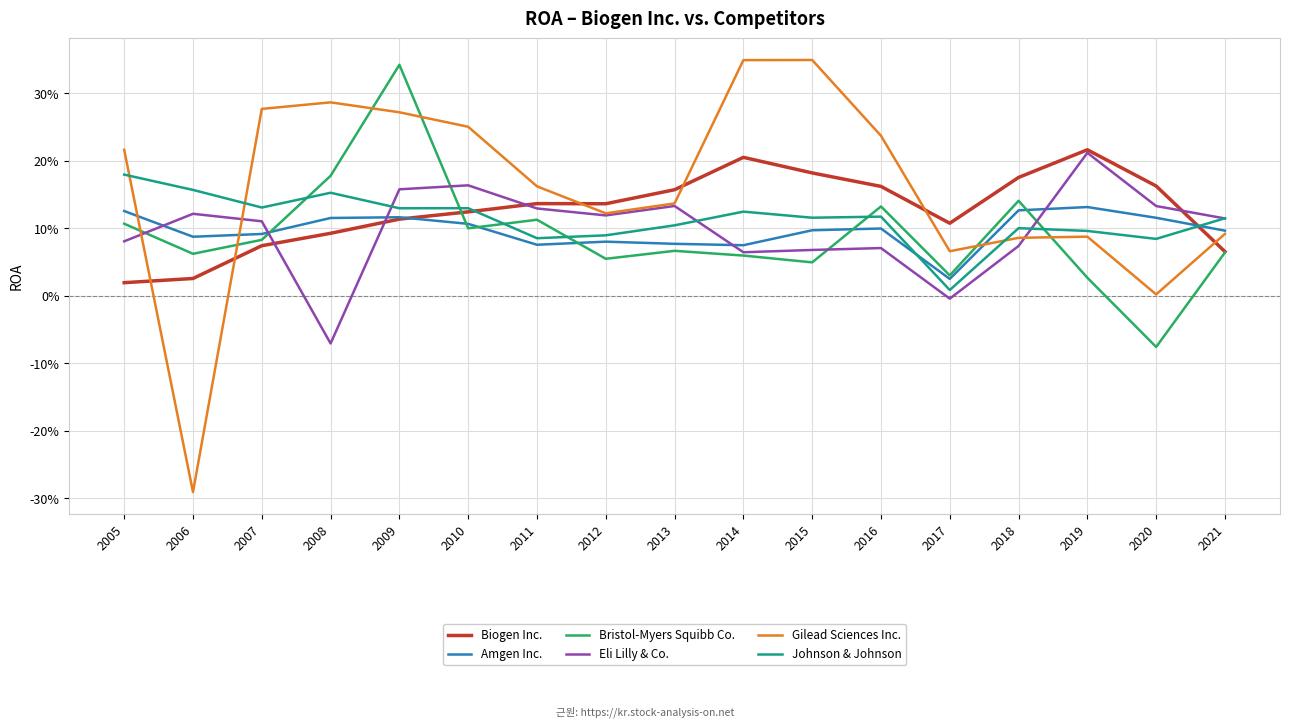

Reading left to right, what are all the values shown in this chart?

Biogen Inc.: 0.0	0.0	0.1	0.1	0.1	0.1	0.1	0.1	0.2	0.2	0.2	0.2	0.1	0.2	0.2	0.2	0.1
Amgen Inc.: 0.1	0.1	0.1	0.1	0.1	0.1	0.1	0.1	0.1	0.1	0.1	0.1	0.0	0.1	0.1	0.1	0.1
Bristol-Myers Squibb Co.: 0.1	0.1	0.1	0.2	0.3	0.1	0.1	0.1	0.1	0.1	0.0	0.1	0.0	0.1	0.0	-0.1	0.1
Eli Lilly & Co.: 0.1	0.1	0.1	-0.1	0.2	0.2	0.1	0.1	0.1	0.1	0.1	0.1	-0.0	0.1	0.2	0.1	0.1
Gilead Sciences Inc.: 0.2	-0.3	0.3	0.3	0.3	0.3	0.2	0.1	0.1	0.3	0.3	0.2	0.1	0.1	0.1	0.0	0.1
Johnson & Johnson: 0.2	0.2	0.1	0.2	0.1	0.1	0.1	0.1	0.1	0.1	0.1	0.1	0.0	0.1	0.1	0.1	0.1